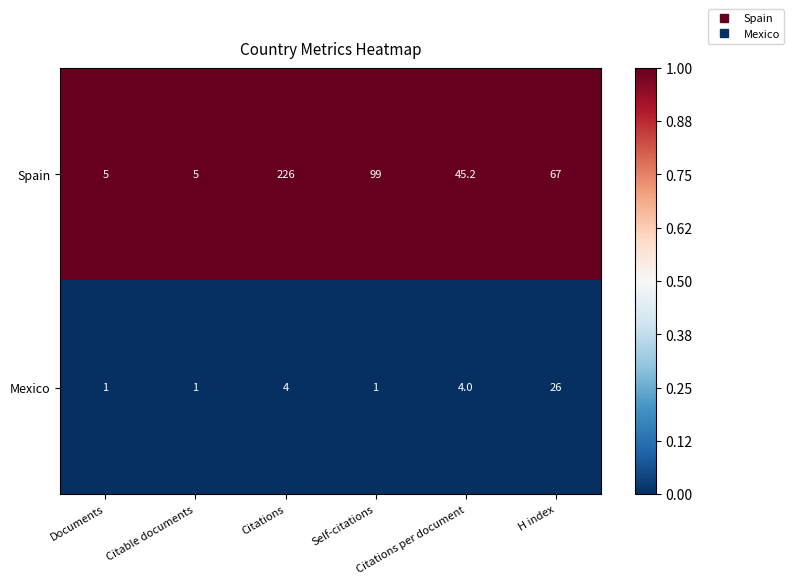

Count the Spain values in the range 5 to 99.

5